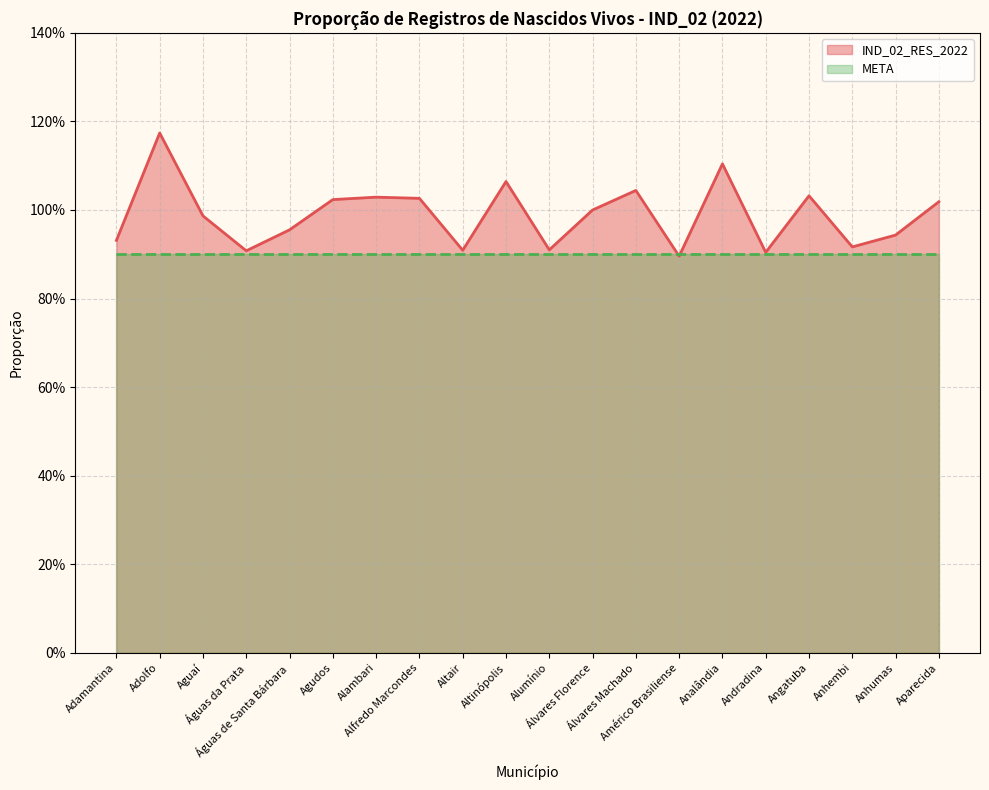

What is the minimum value shown in the chart?

0.9